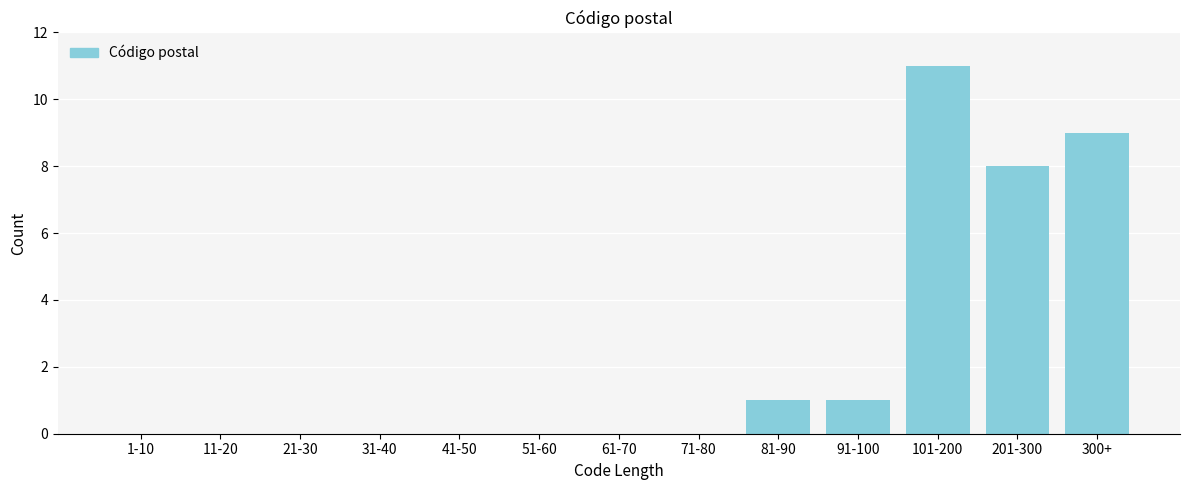

Reading left to right, list all the values displayed in this chart.

1-10=0	11-20=0	21-30=0	31-40=0	41-50=0	51-60=0	61-70=0	71-80=0	81-90=1	91-100=1	101-200=11	201-300=8	300+=9